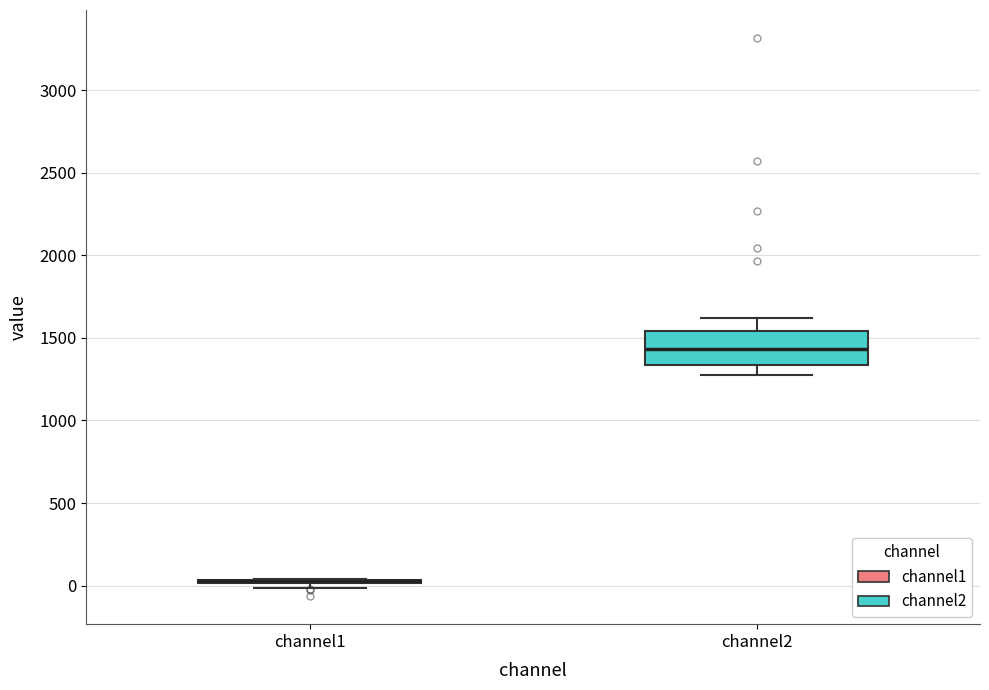

Reading left to right, transcribe this box plot: for each box, give where its median line is, the range the box spans, and where its two whiskers end, as read against the y-axis. The values are not printed on the chart, so give them approximately, as read against the axis.

channel1: box collapsed to a line at 50, whiskers 0 to 50
channel2: median 1450, box 1350 to 1550, whiskers 1250 to 1600